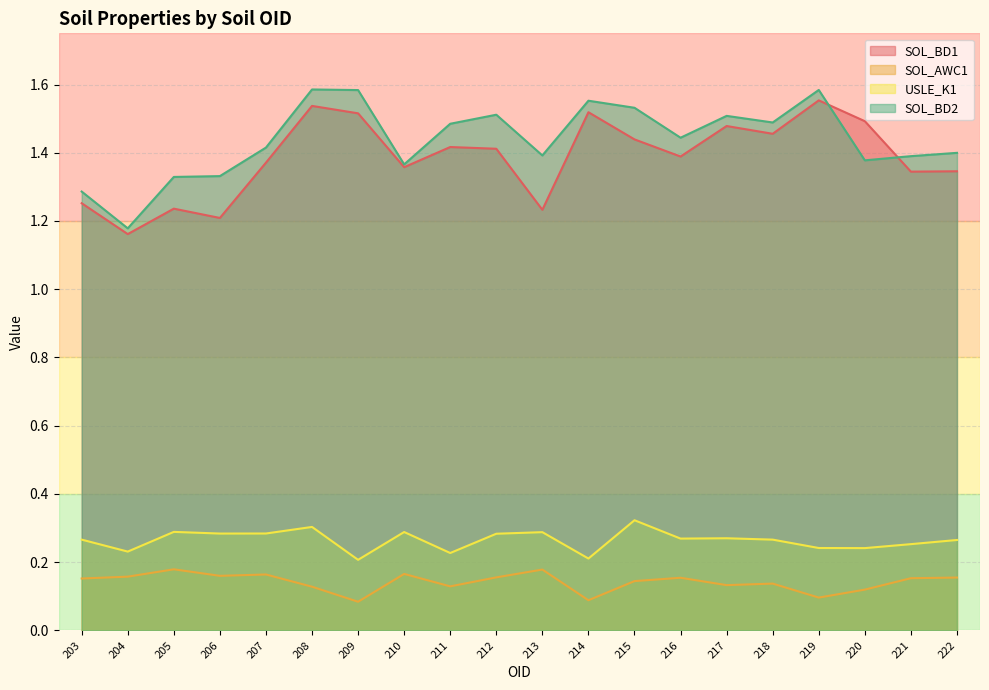

Which series has the widest spread of values?

SOL_BD2